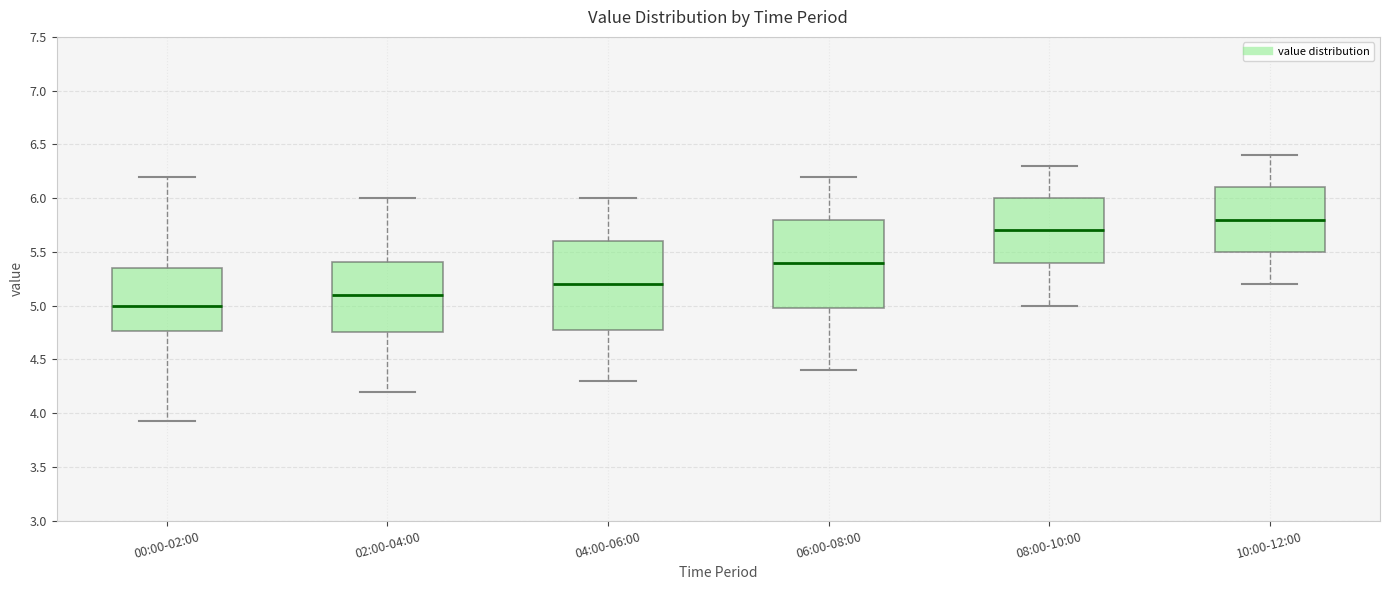

Where does the median line of the box for 04:00-06:00 sit on the y-axis? The values are not printed on the chart, so give them approximately, as read against the axis.

5.20